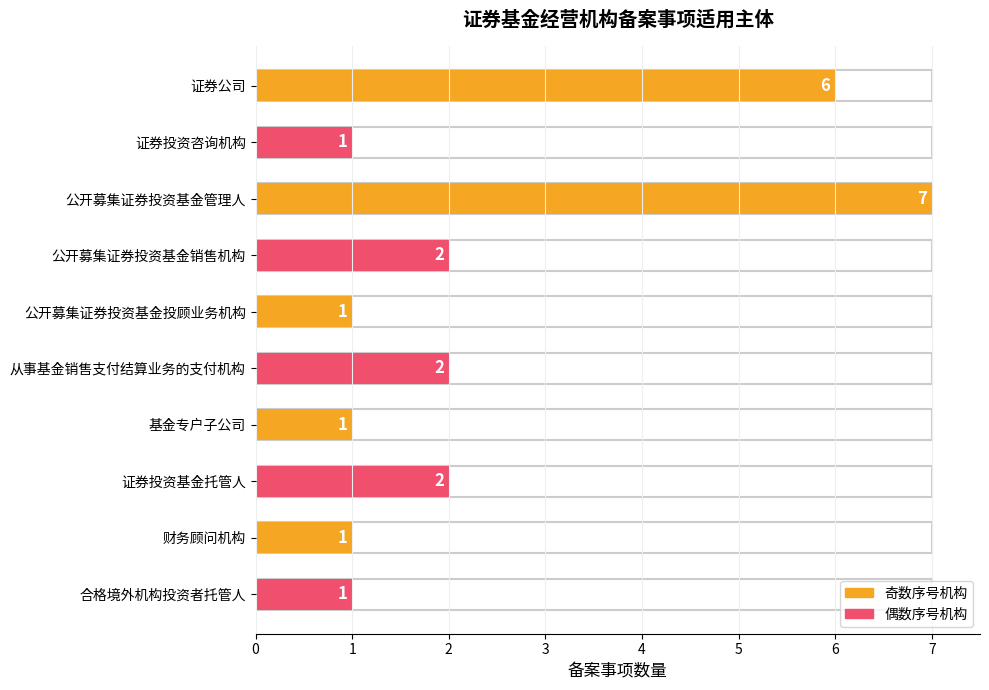

What position from the right is 财务顾问机构?

2